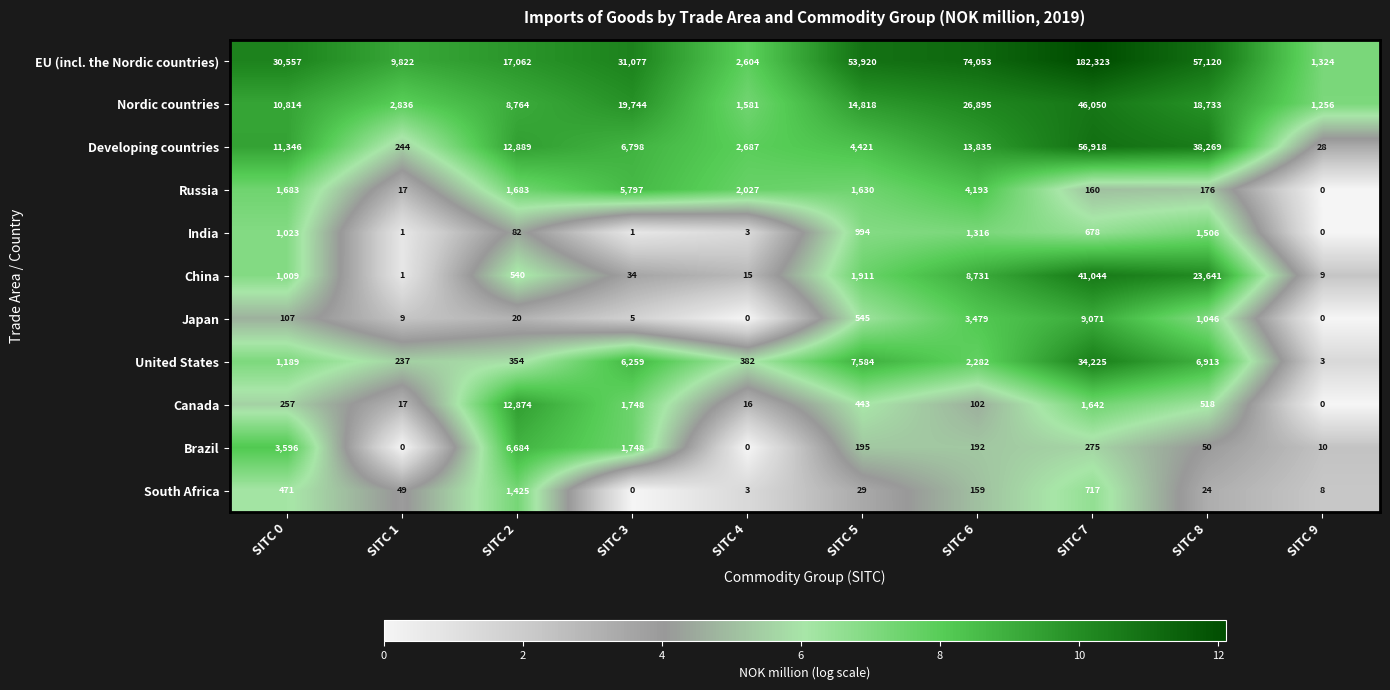

Which series changed the most between SITC 3 and SITC 6?

EU (incl. the Nordic countries)